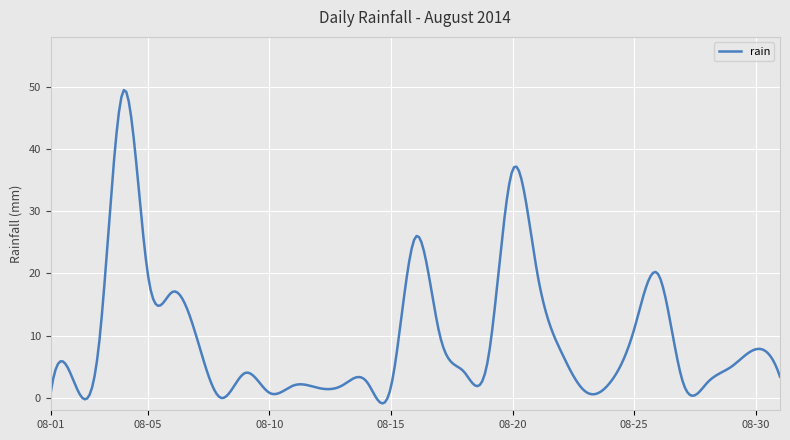

What is the difference between the maximum and minimum values?

50.3